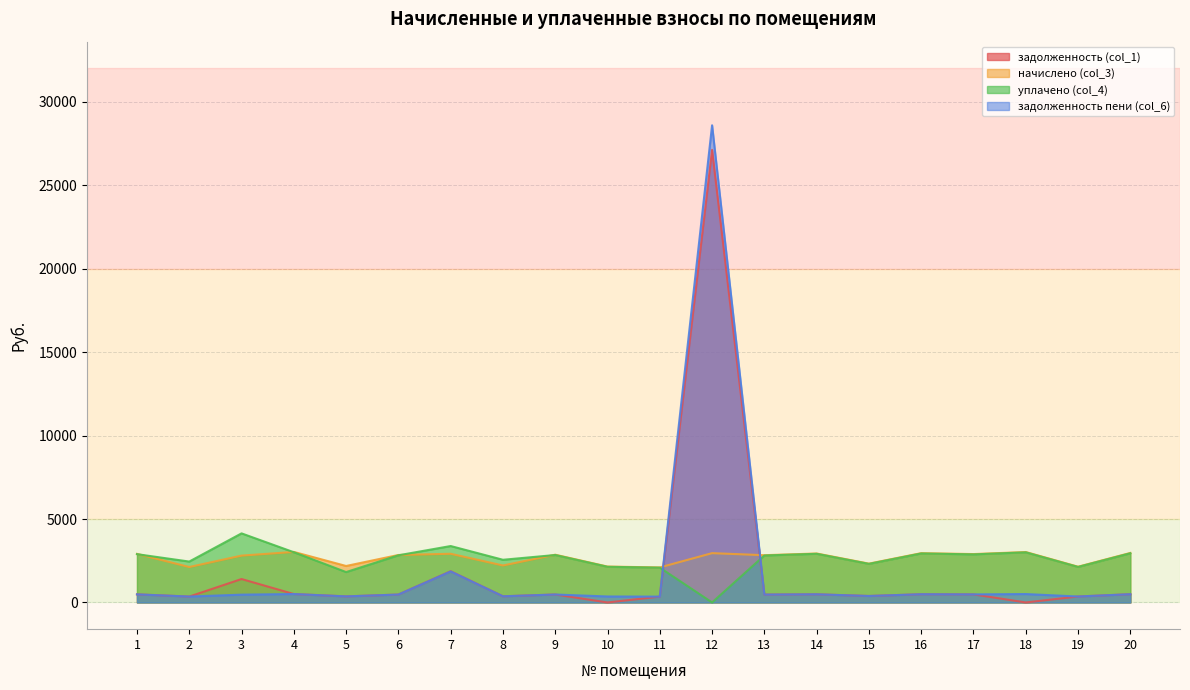

True or false: задолженность пени (col_6) has more than 1 points higher than both neighbors.

True